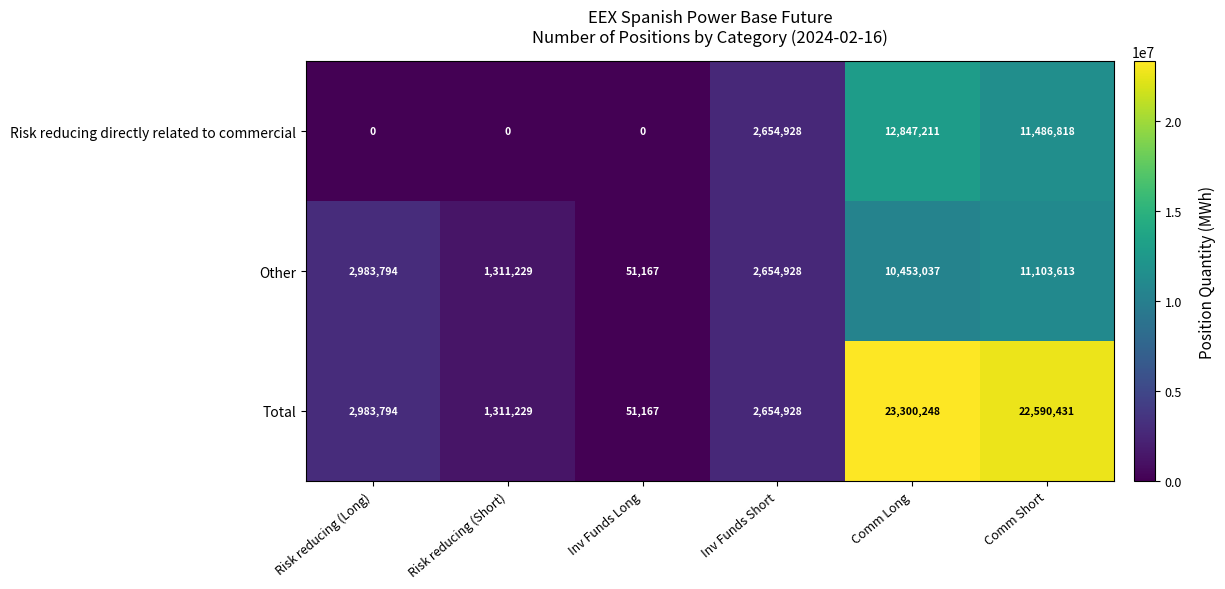

At which label is Total closest to 11675707?

Risk reducing (Long)